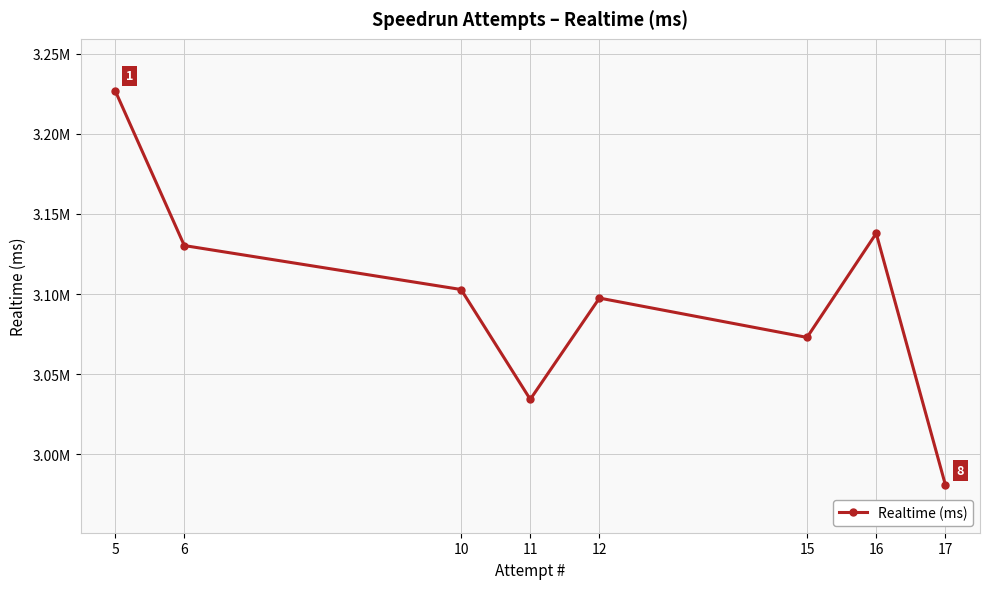

The chart shows a value of 3137900 at 16. True or false?

True